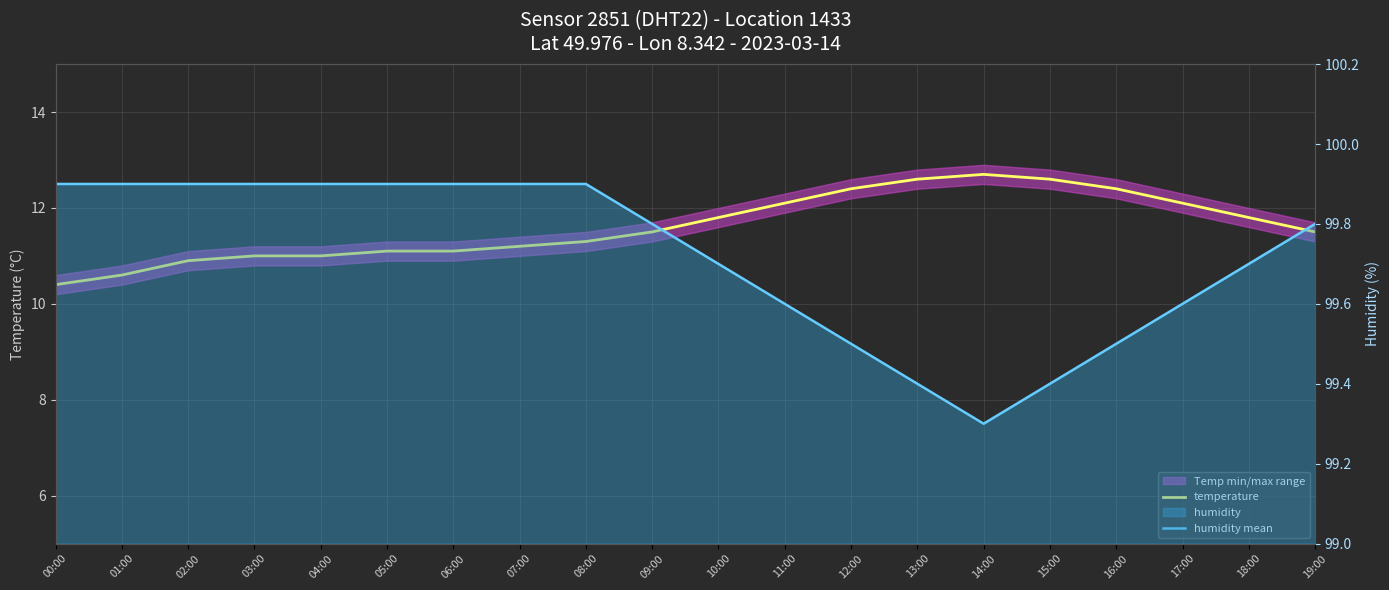

Is the value of humidity mean at 00:00 greater than the value of temperature at 14:00?

Yes